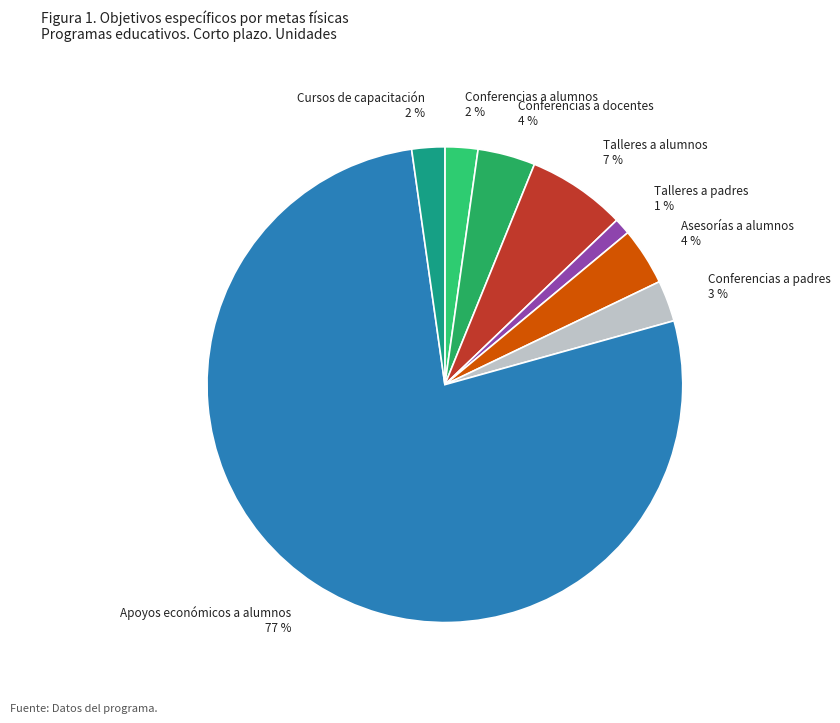

Is it true that Conferencias a docentes is 12% of the pie?

False